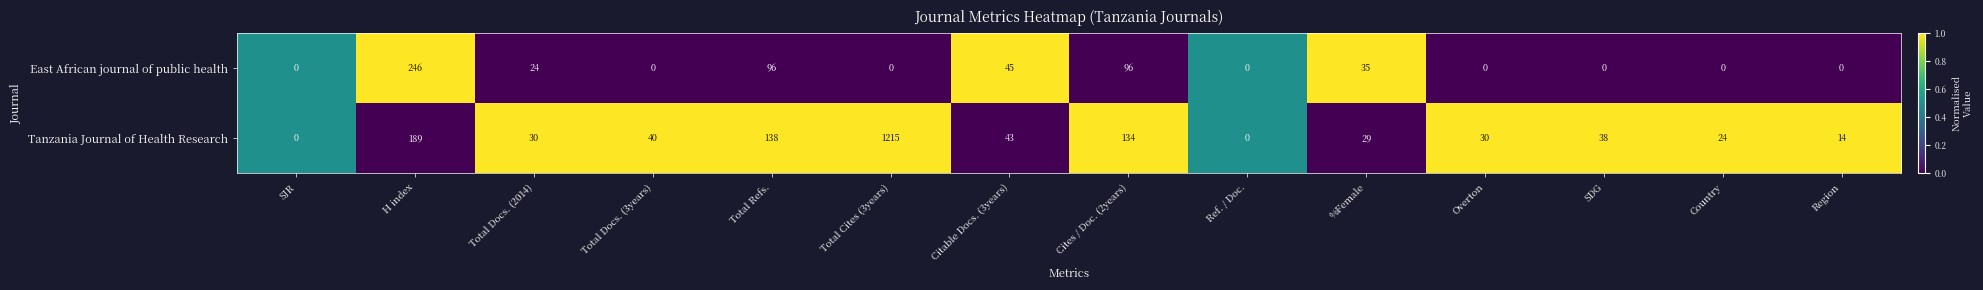

What is the difference between the second highest and second lowest values in the Tanzania Journal of Health Research series?

189